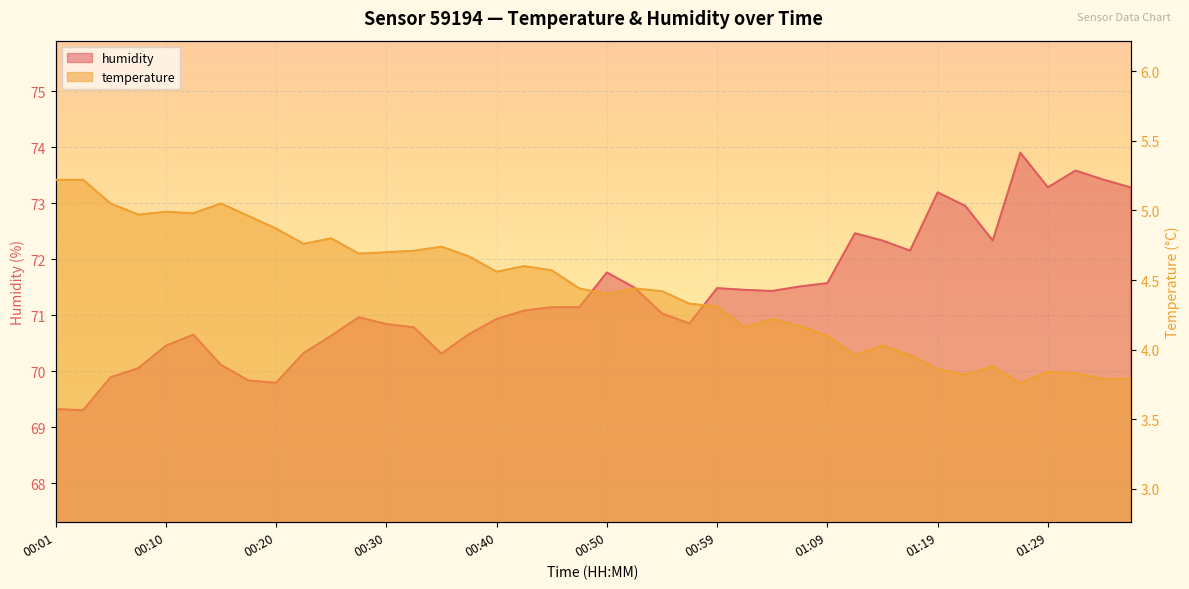

Read the humidity value at 01:02.

71.5